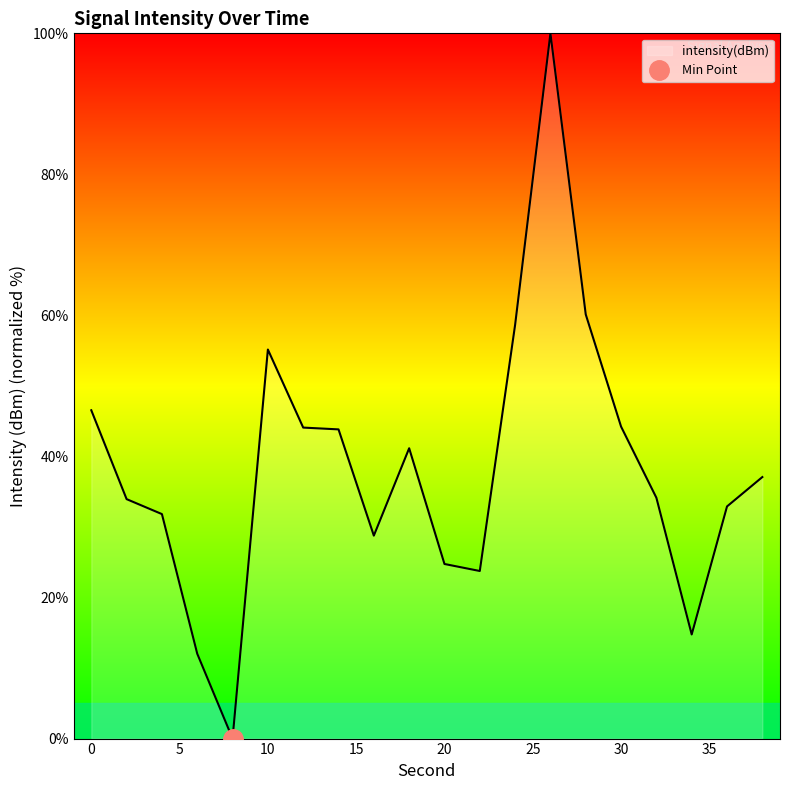

What is the maximum value shown in the chart?

100.0